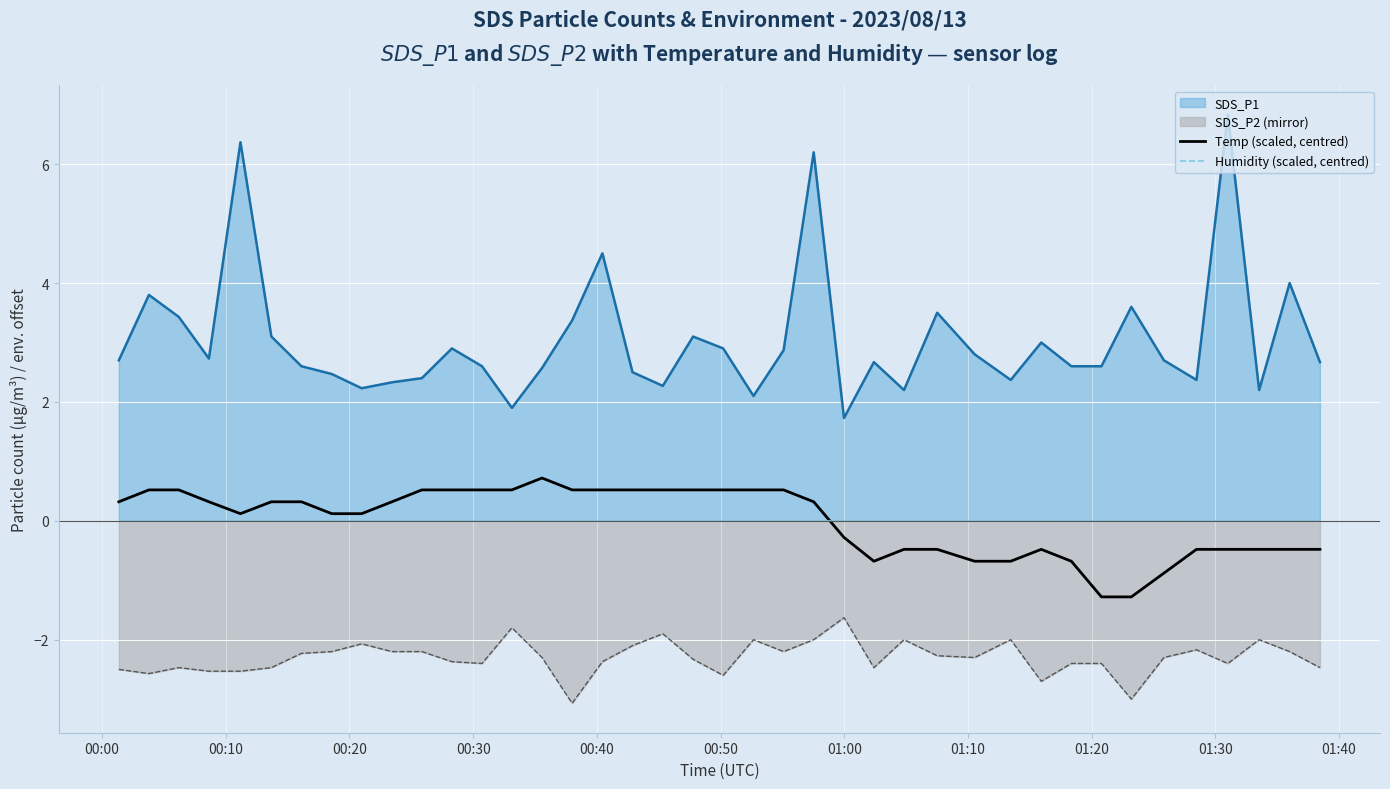

True or false: Temp (scaled, centred) and SDS_P2 (mirror) intersect in this chart.

False